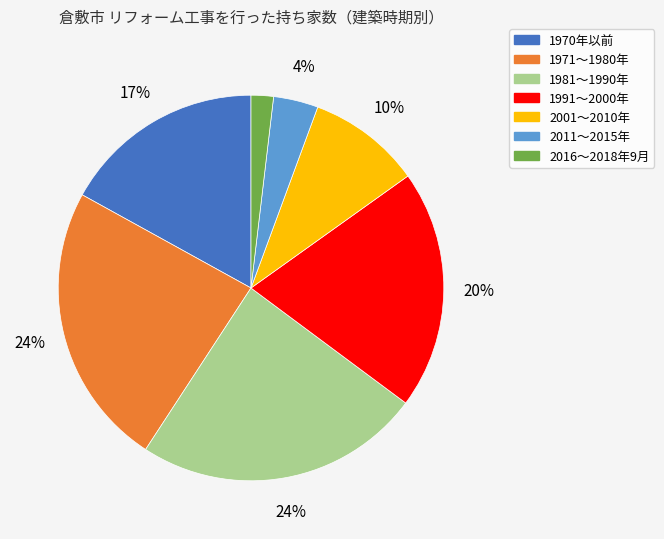

Is the sum of 1971～1980年 and 2011～2015年 greater than half?

No